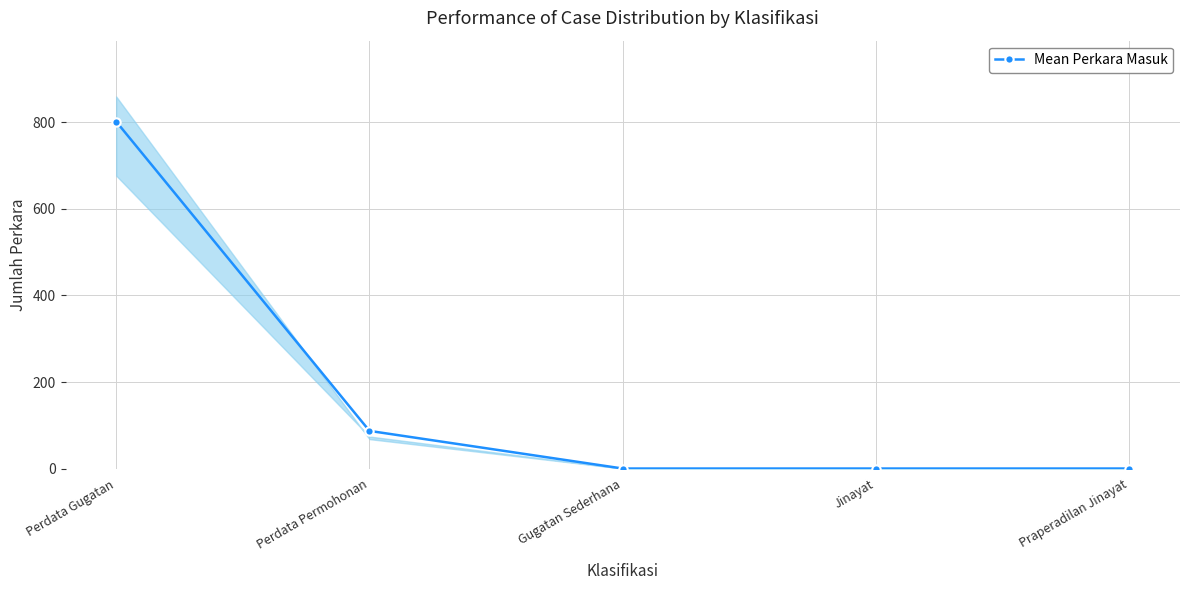

How many distinct data groups are displayed?

1